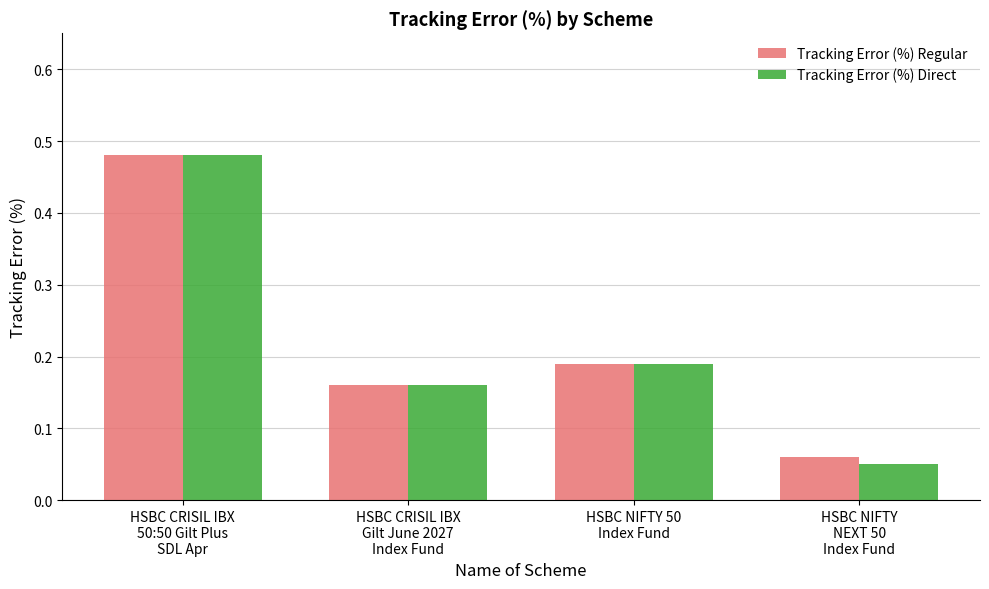

How many Tracking Error (%) Regular values are between 0 and 1?

4